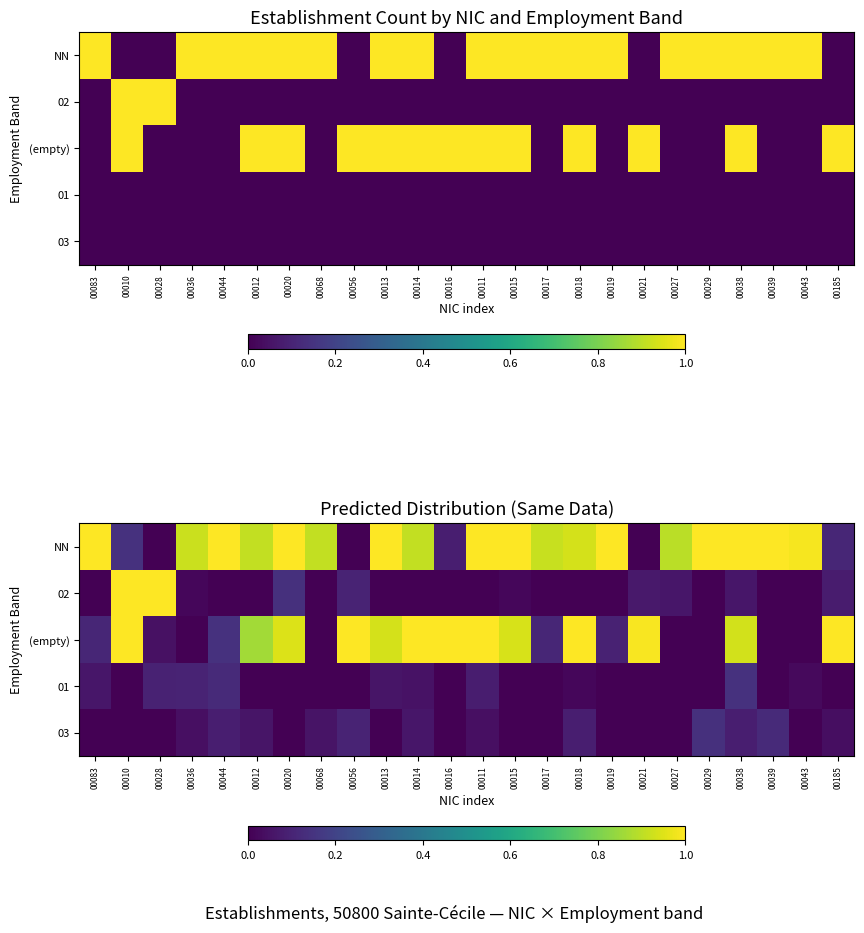

How many values in the NN series exceed 0?

21